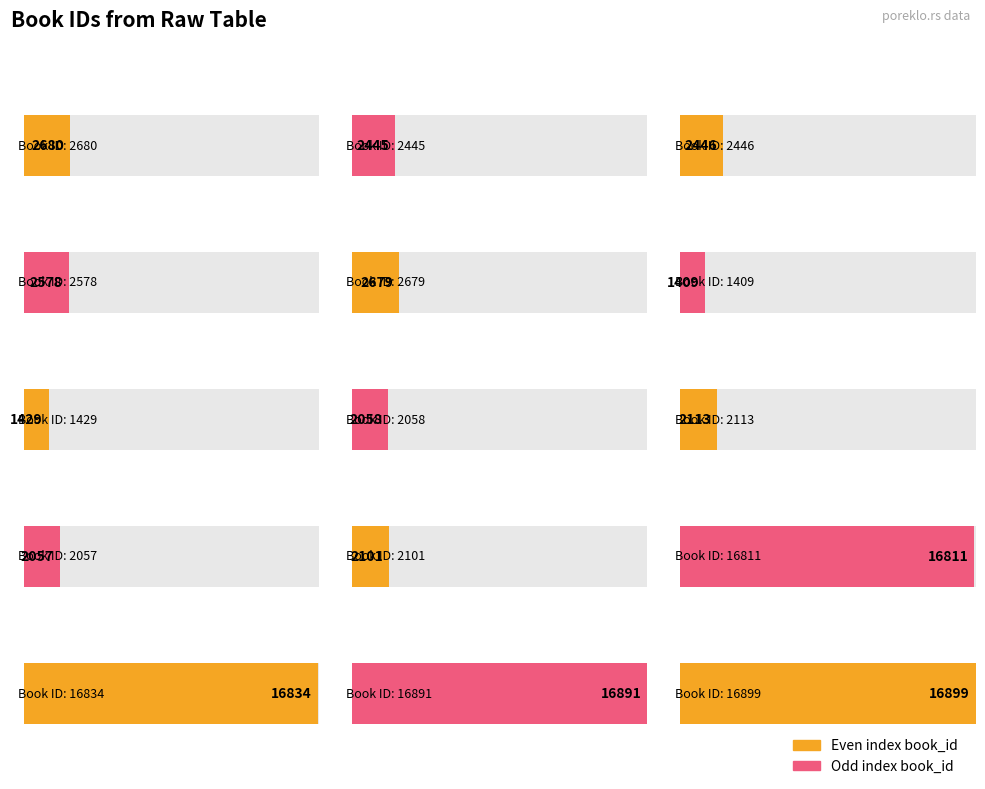

Rank the categories by value from lowest to highest.

1409, 1429, 2057, 2058, 2101, 2113, 2445, 2446, 2578, 2679, 2680, 16811, 16834, 16891, 16899